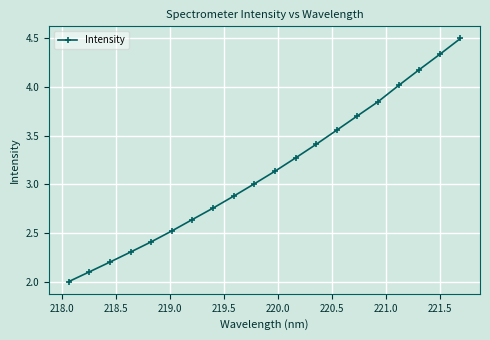

What is the value of the 2nd point from the left?

2.1